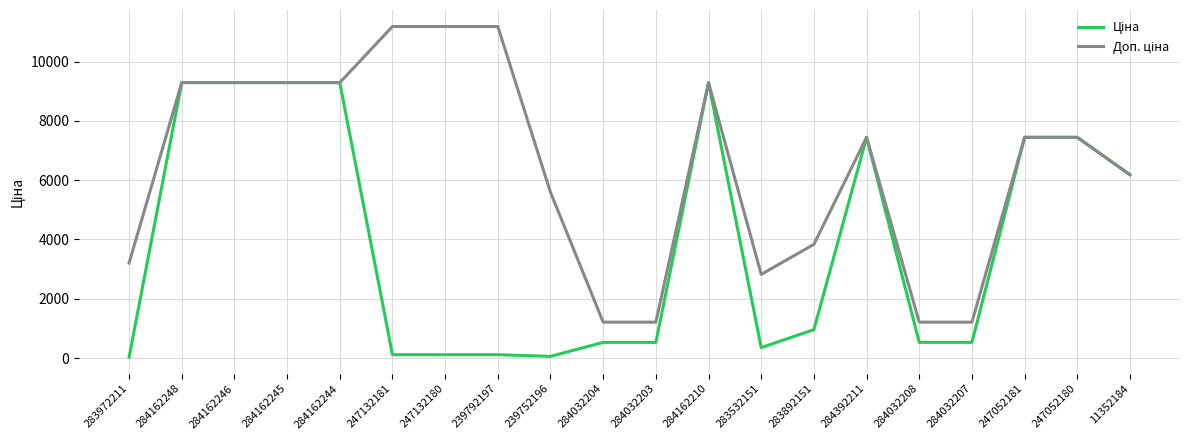

What is the maximum value shown in the chart?

11182.0